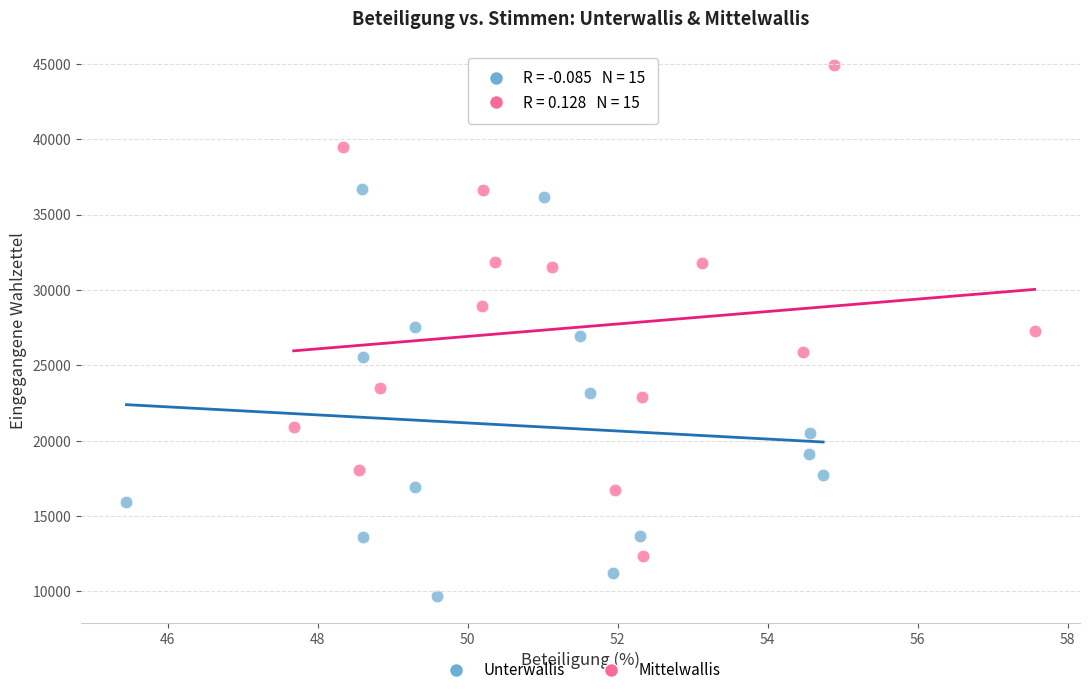

Which series has the widest spread of Y values?

Mittelwallis